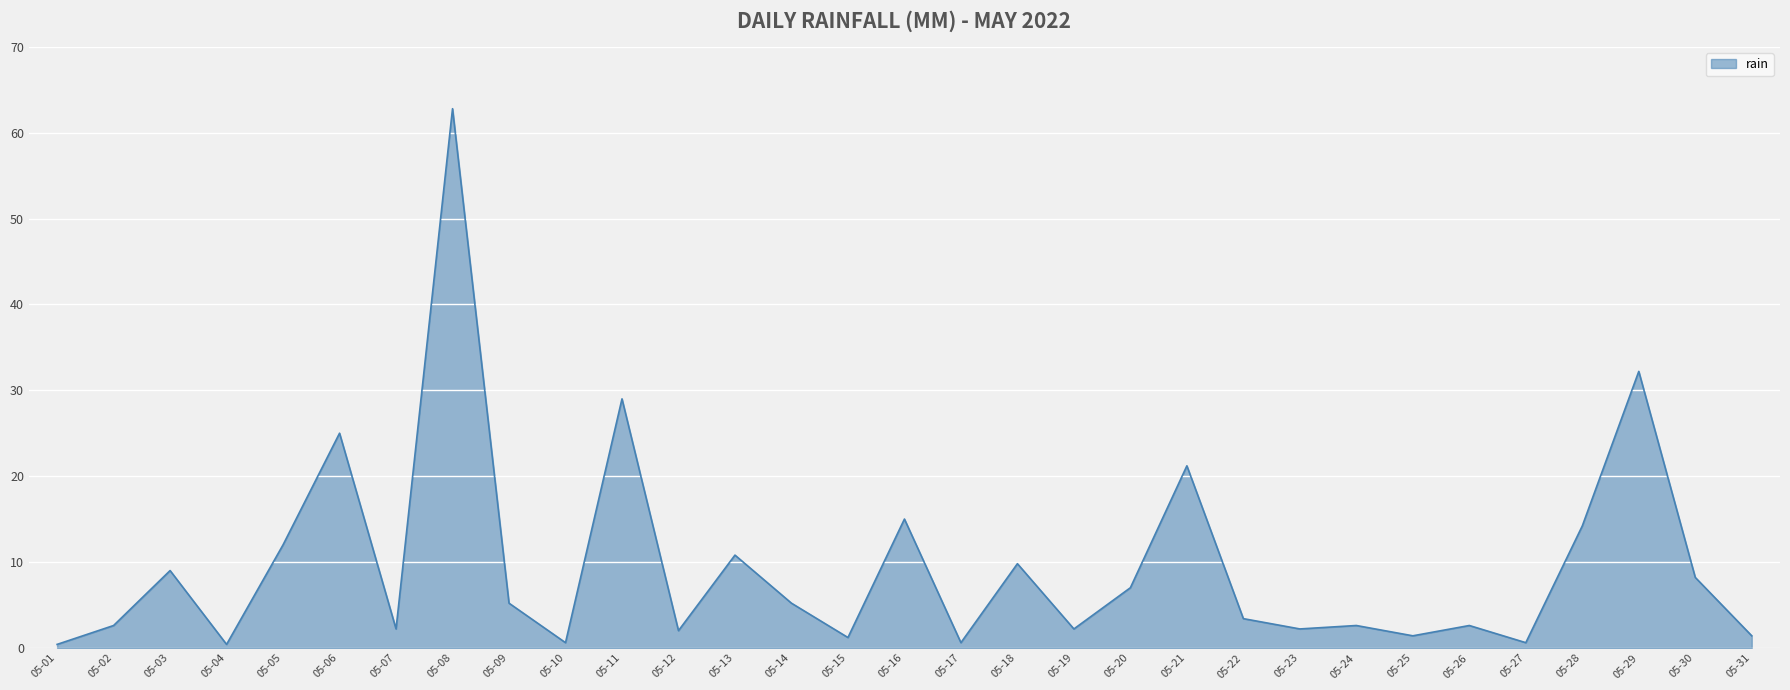

Which category has the highest value across all series?

05-08